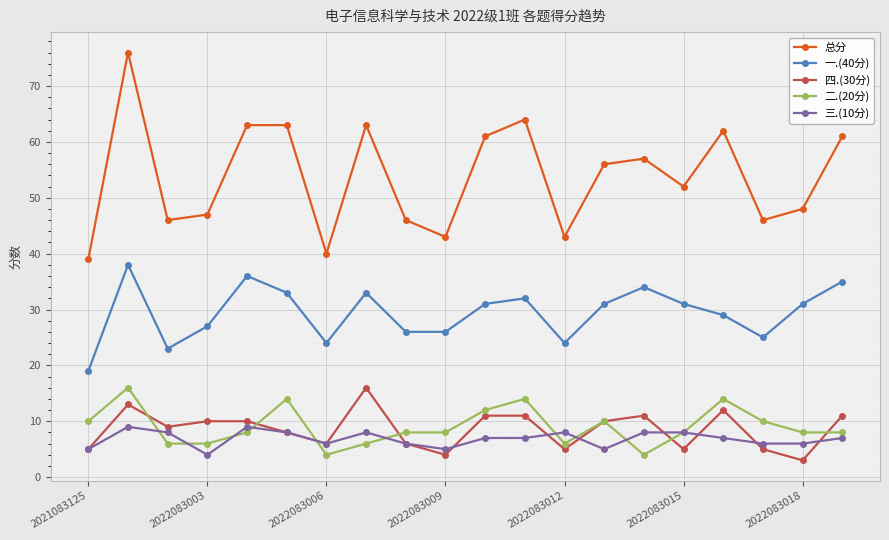

True or false: 一.(40分) and 三.(10分) intersect in this chart.

False